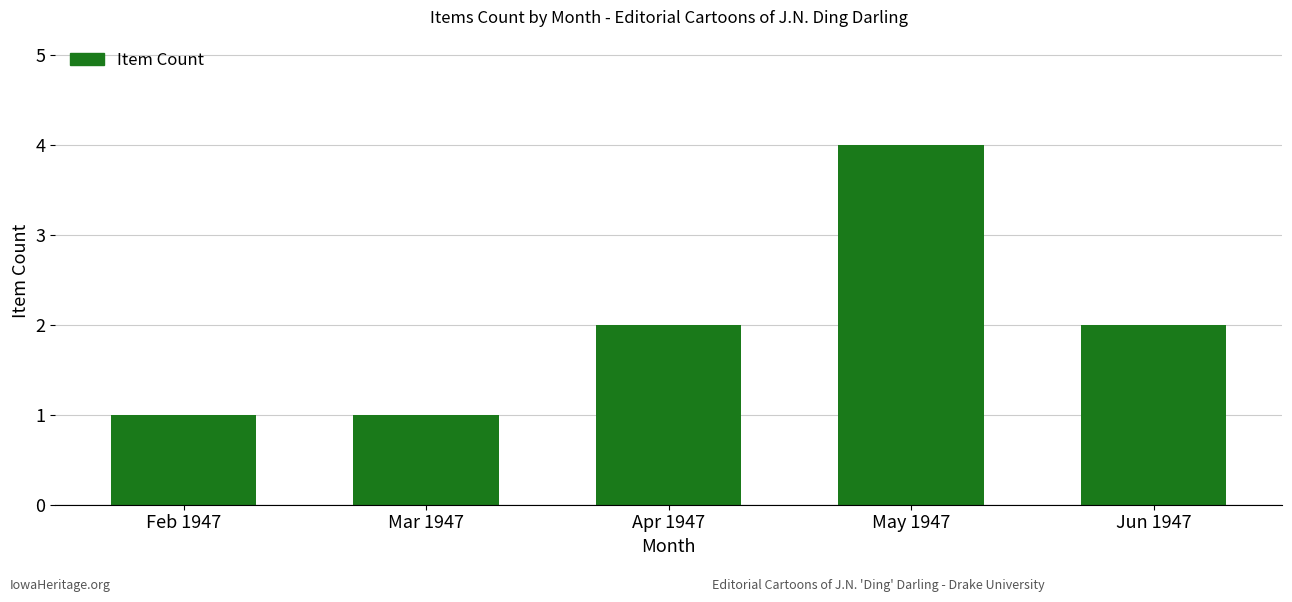

Is it true that the value at Mar 1947 is 1?

True